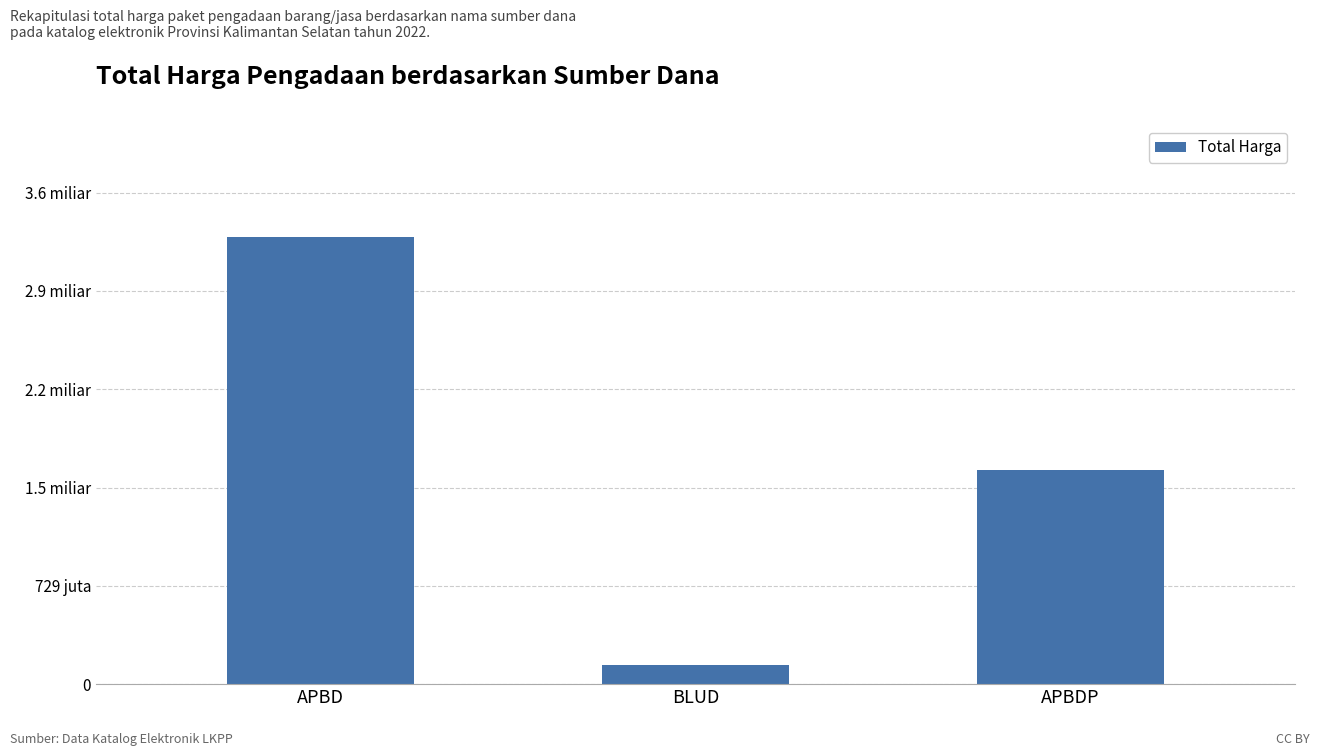

What is the value of the 1st bar from the left?

3313809730